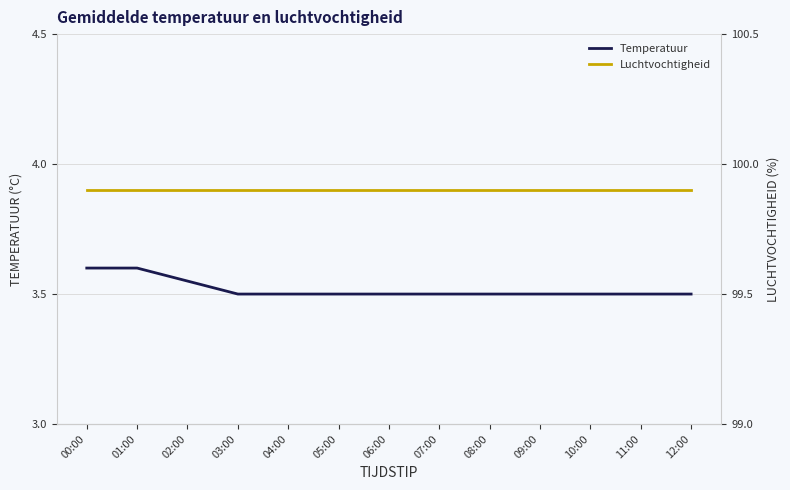

The value of Luchtvochtigheid at 07:00 is 99.9. True or false?

True